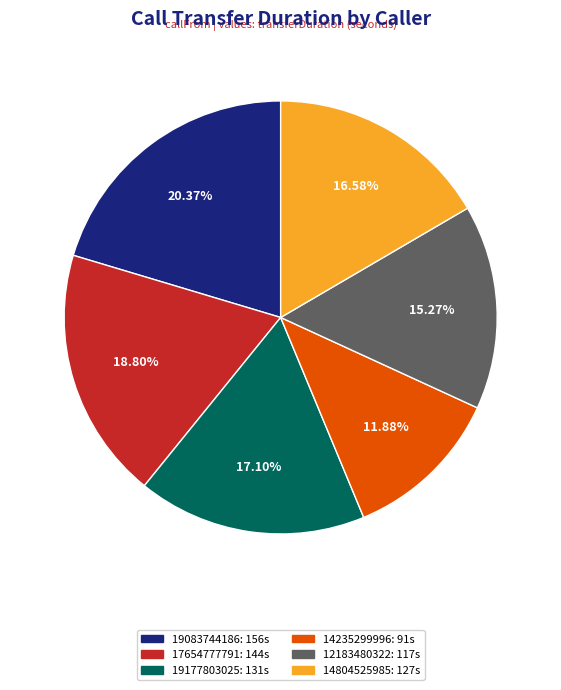

What is the ratio of the value at 17654777791 to the value at 14235299996?

1.6